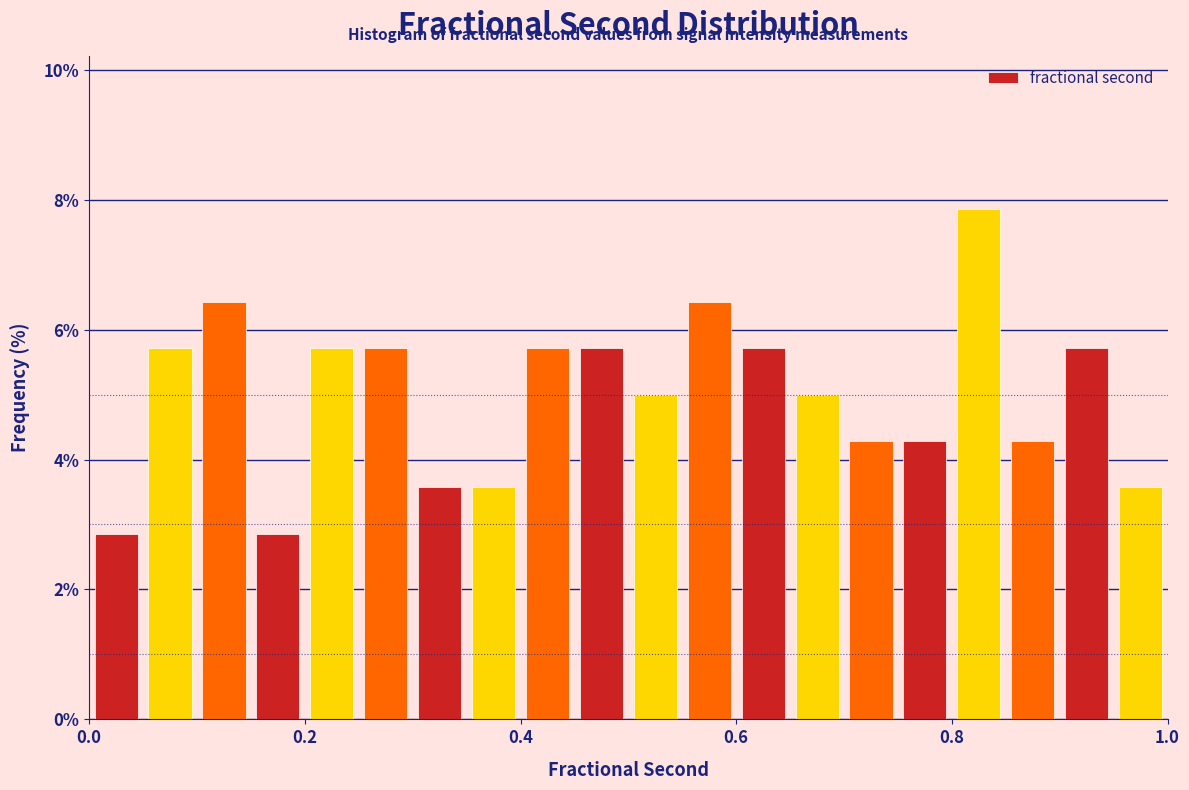

Around what value on the x-axis is the tallest bar? Give the approximate position of its centre, as read against the axis.

0.82